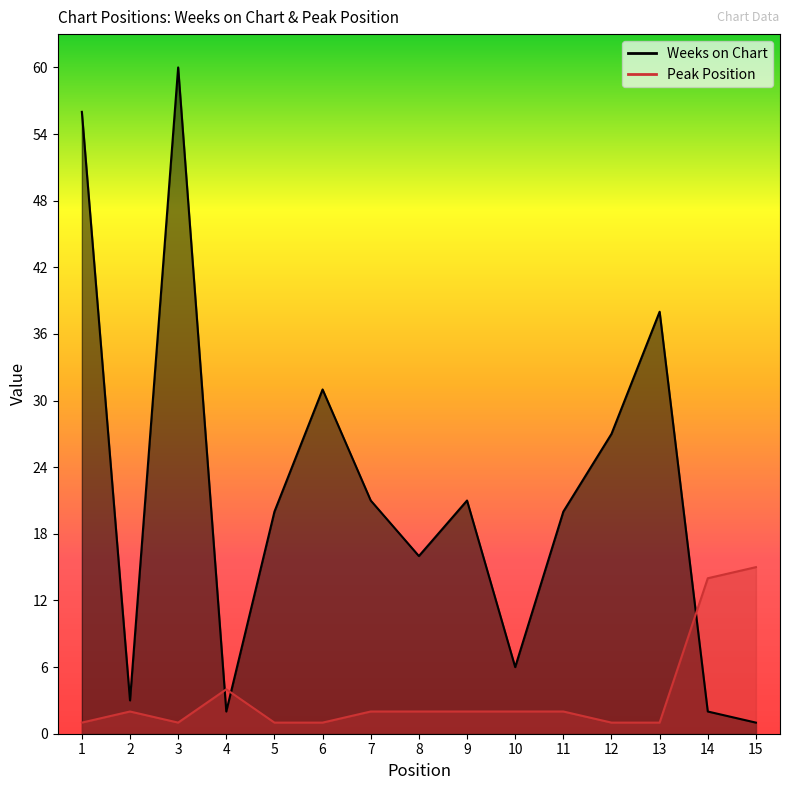

What is the total value across all series at 8?

18